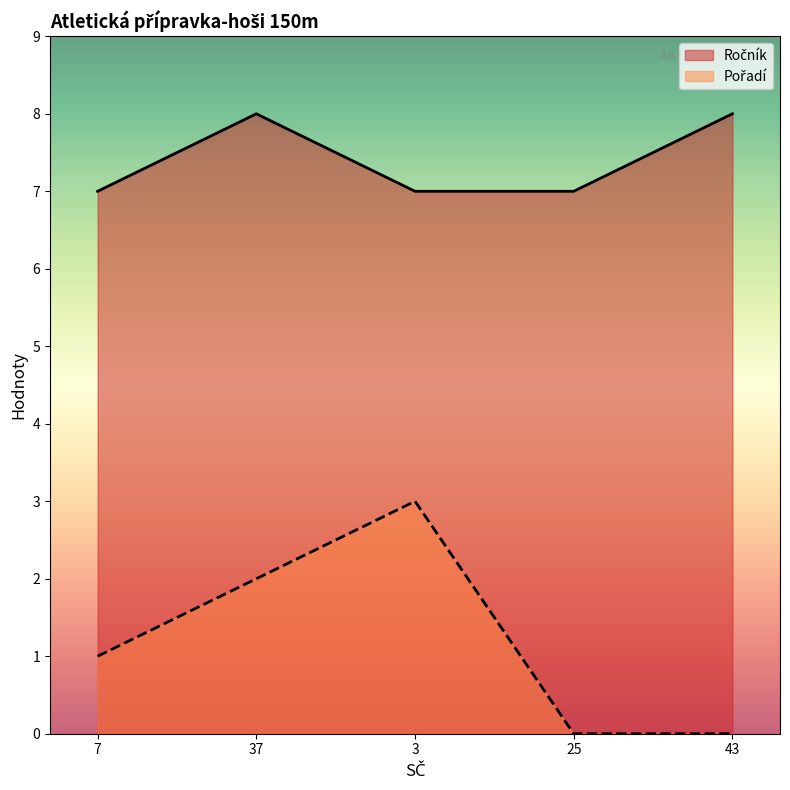

Which has a higher value, 3 or 37?

37